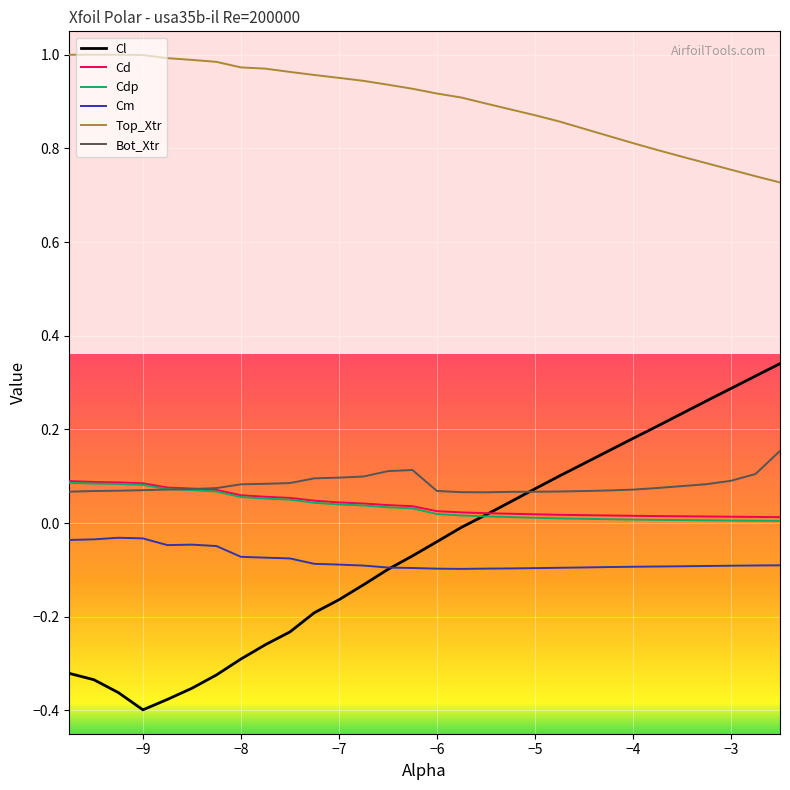

True or false: Cm and Bot_Xtr intersect in this chart.

False